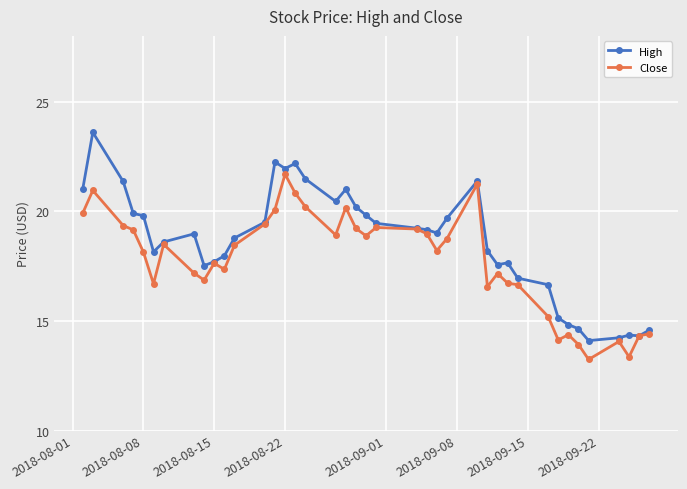

How many lines are shown in the chart?

2